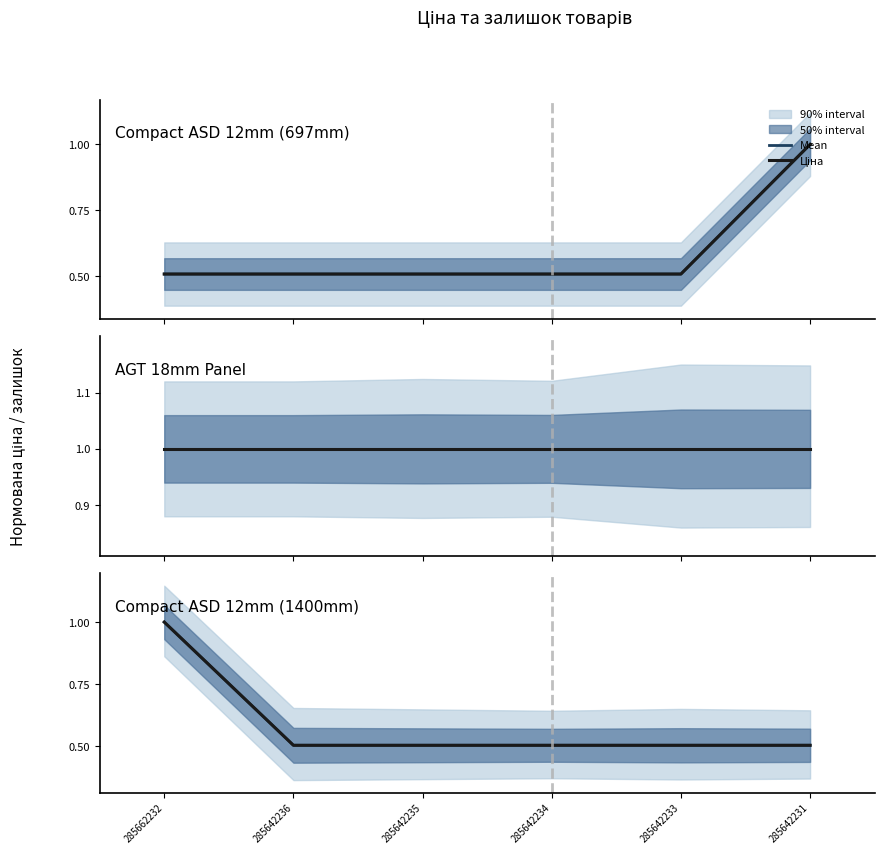

Where is Ціна nearest to the value 0?

285642236